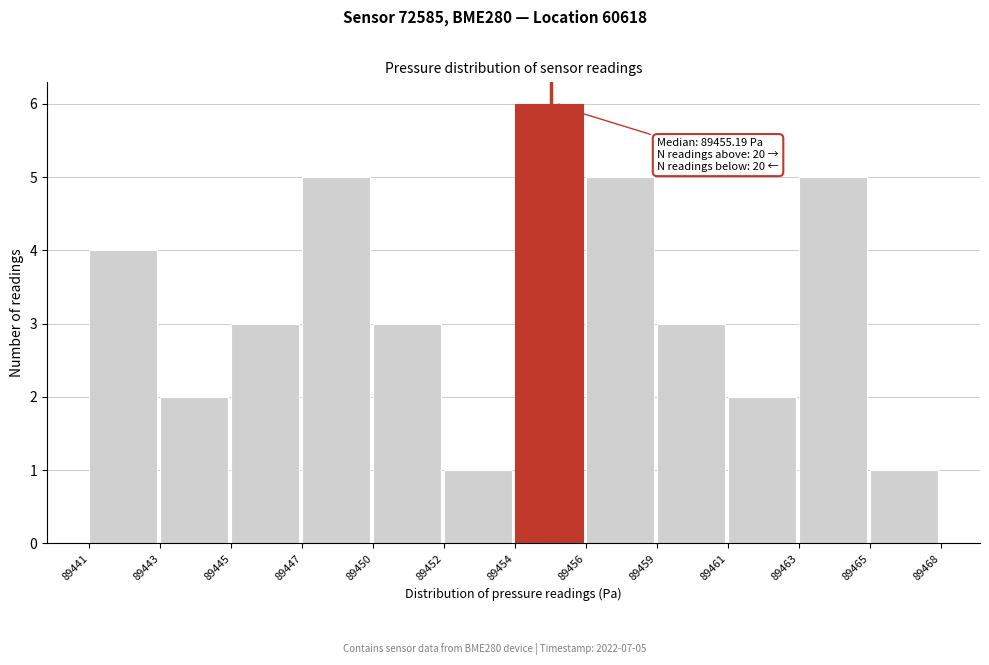

Reading left to right, what are all the values shown in this chart?

89441=4	89443=2	89445=3	89447=5	89450=3	89452=1	89454=6	89456=5	89459=3	89461=2	89463=5	89465=1